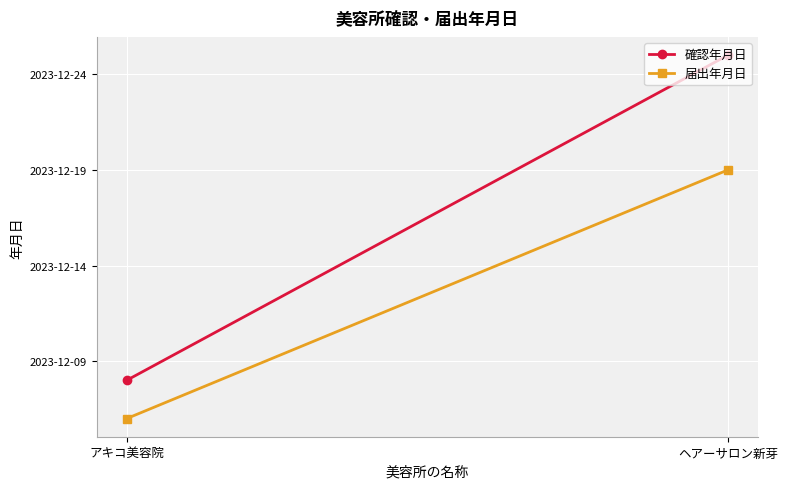

Reading right to left, what are all the values shown in this chart?

確認年月日: 19716	19699
届出年月日: 19710	19697